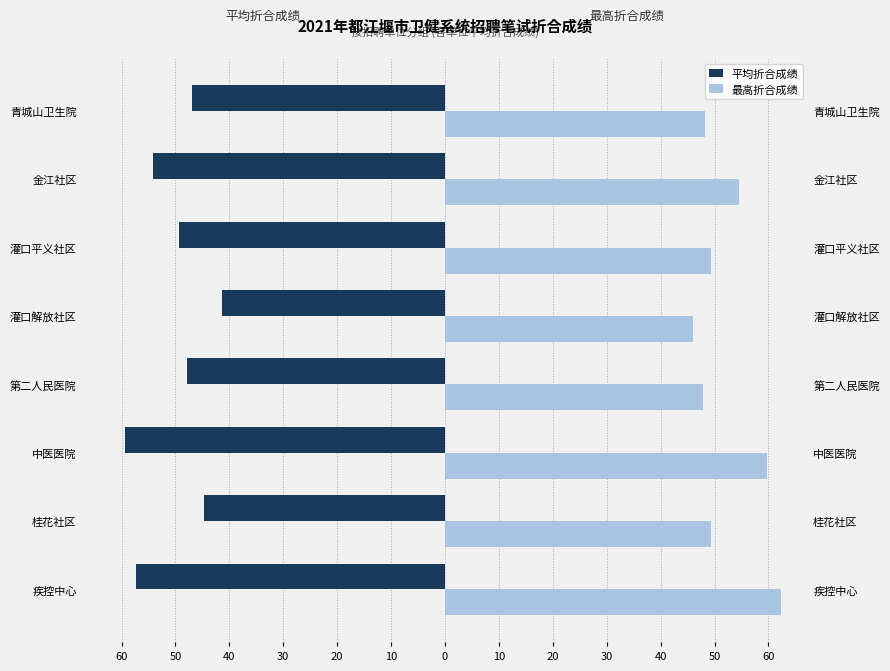

The 最高折合成绩 series shows 48.3 at 青城山卫生院. True or false?

True